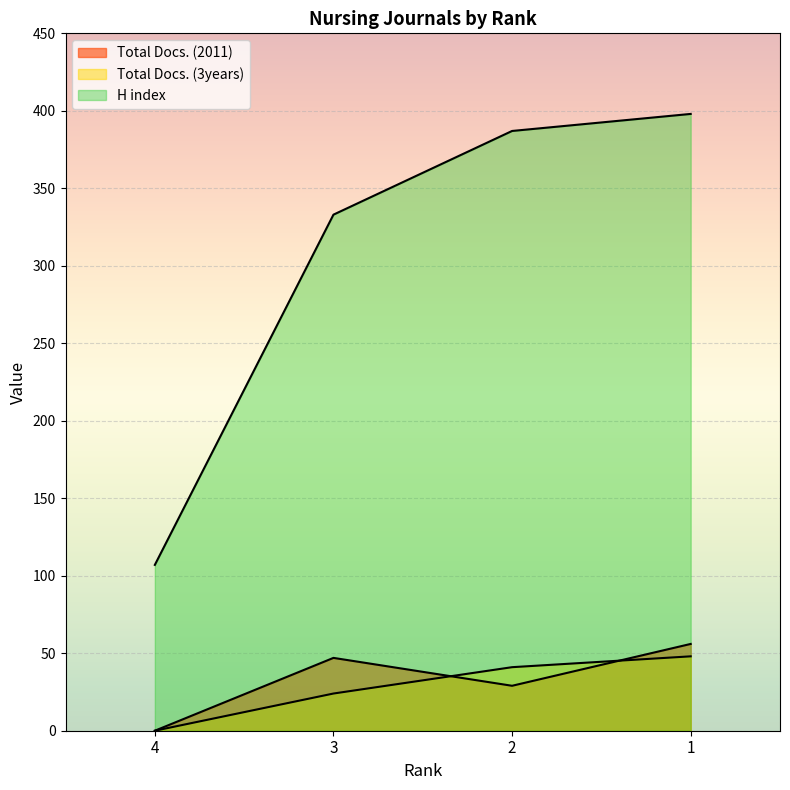

True or false: H index has more than 0 points higher than both neighbors.

False